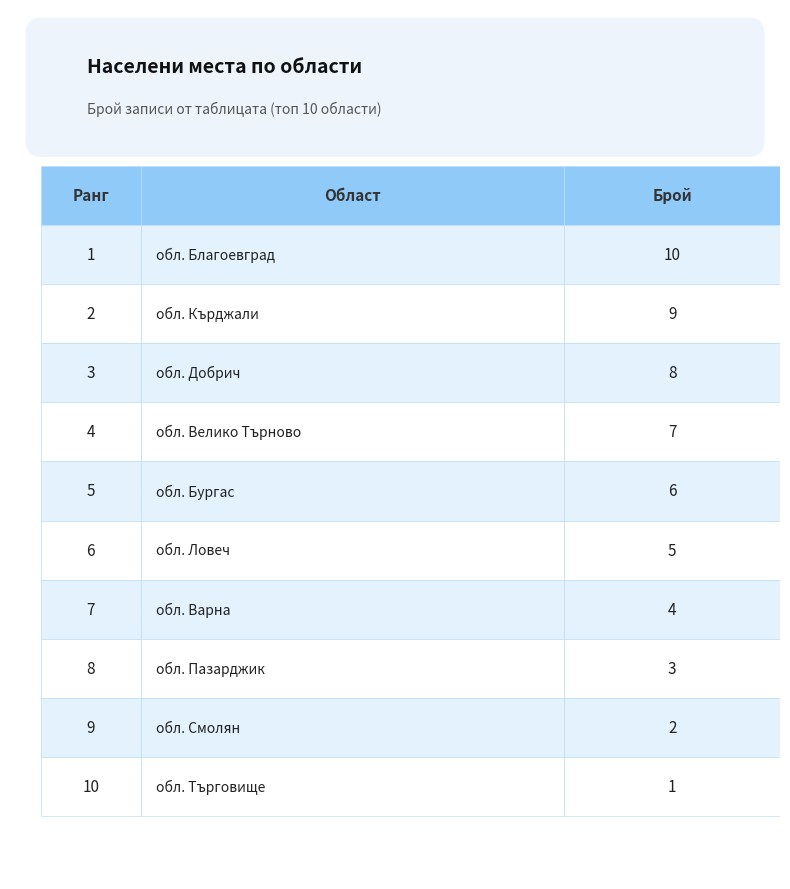

Reading left to right, list all the values displayed in this chart.

10	9	8	7	6	5	4	3	2	1